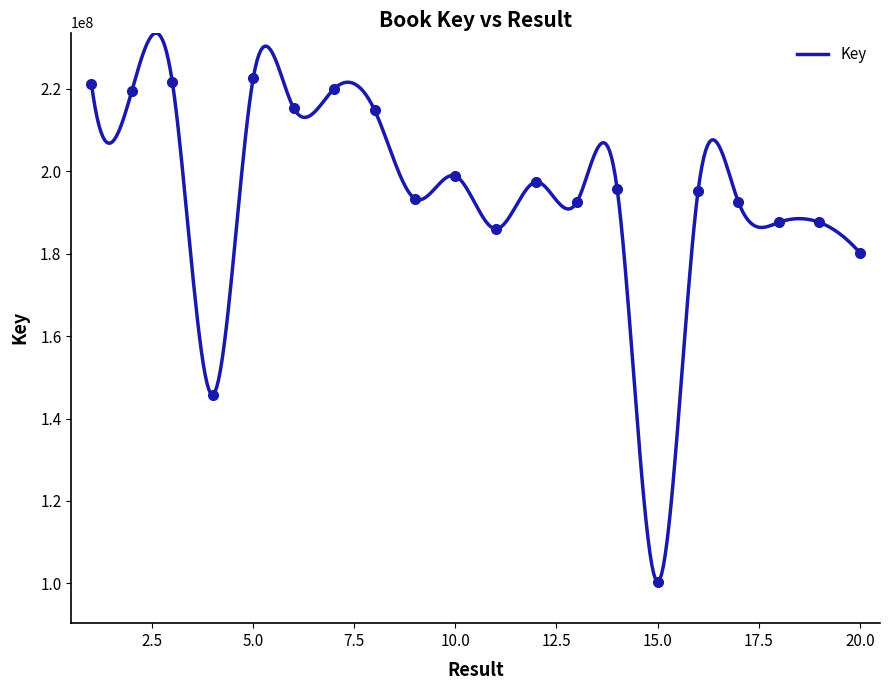

Reading right to left, extract all data points from this chart.

20=180229118	19=187581208	18=187580946	17=192495718	16=195106467	15=100403132	14=195713163	13=192437901	12=197387214	11=185997039	10=198823515	9=193322711	8=214855588	7=219949537	6=215335904	5=222493215	4=145793662	3=221639755	2=219496491	1=221143149